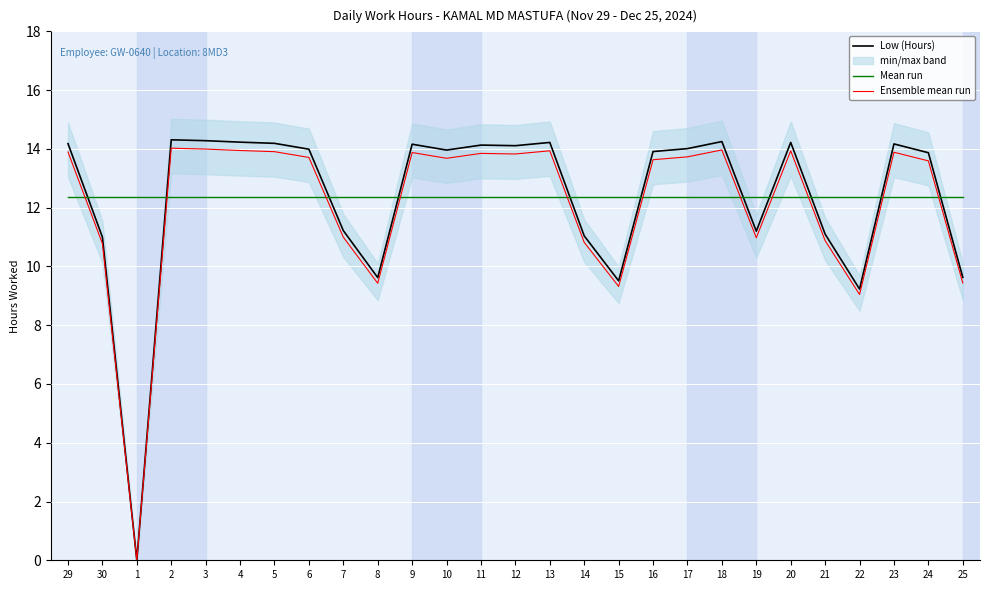

Where do Ensemble mean run and Mean run first cross each other?

29 and 30